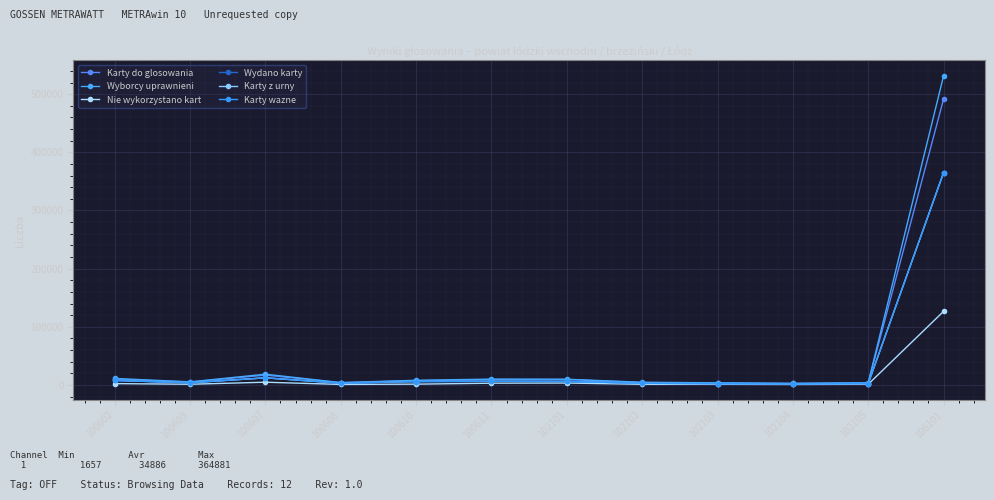

What is the difference between the highest and lowest values at 102102?

3415